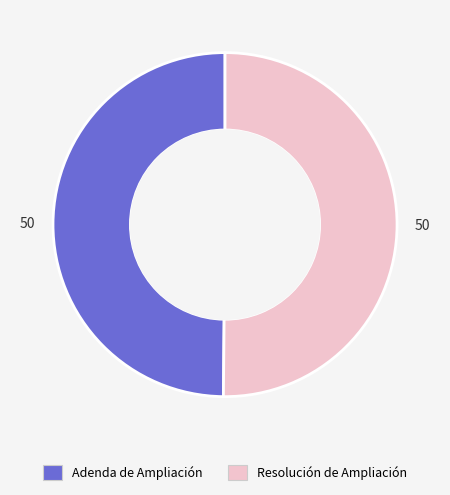

What is the ratio of the value at Adenda de Ampliación to the value at Resolución de Ampliación?

1.0